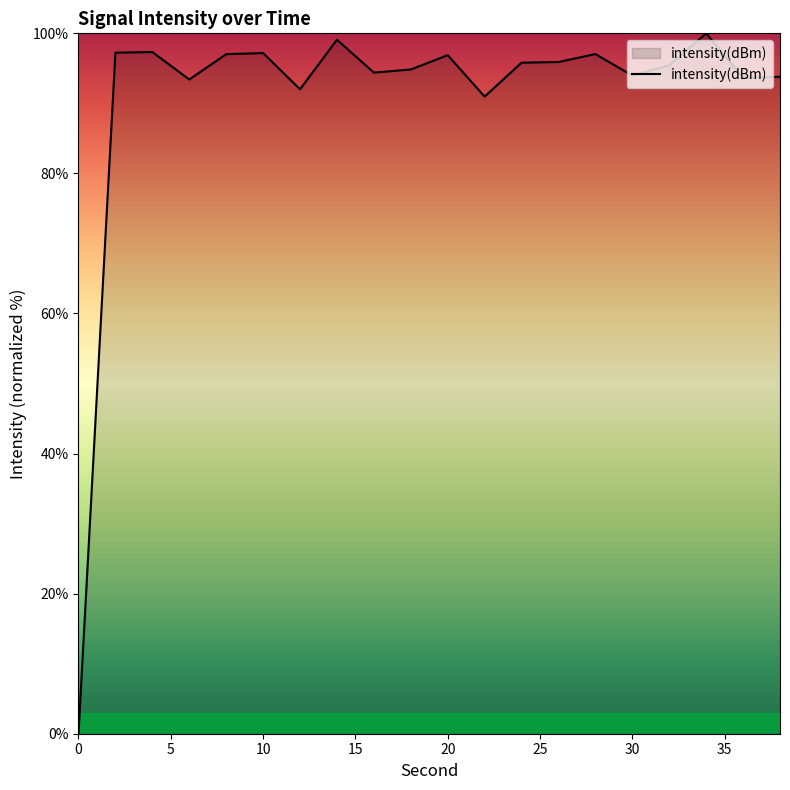

What is the difference between the maximum and minimum values?

100.0